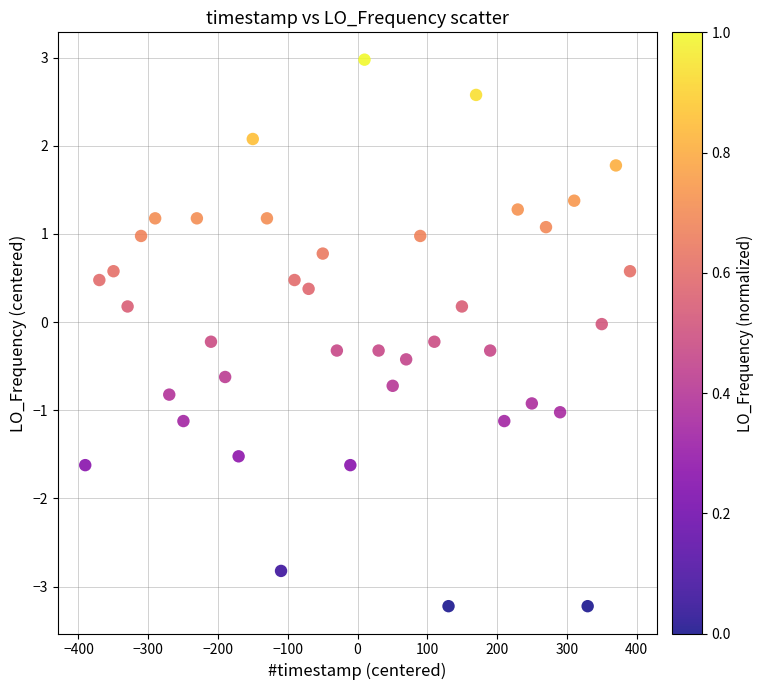

What is the range of Y values (max minus min)?

6.2